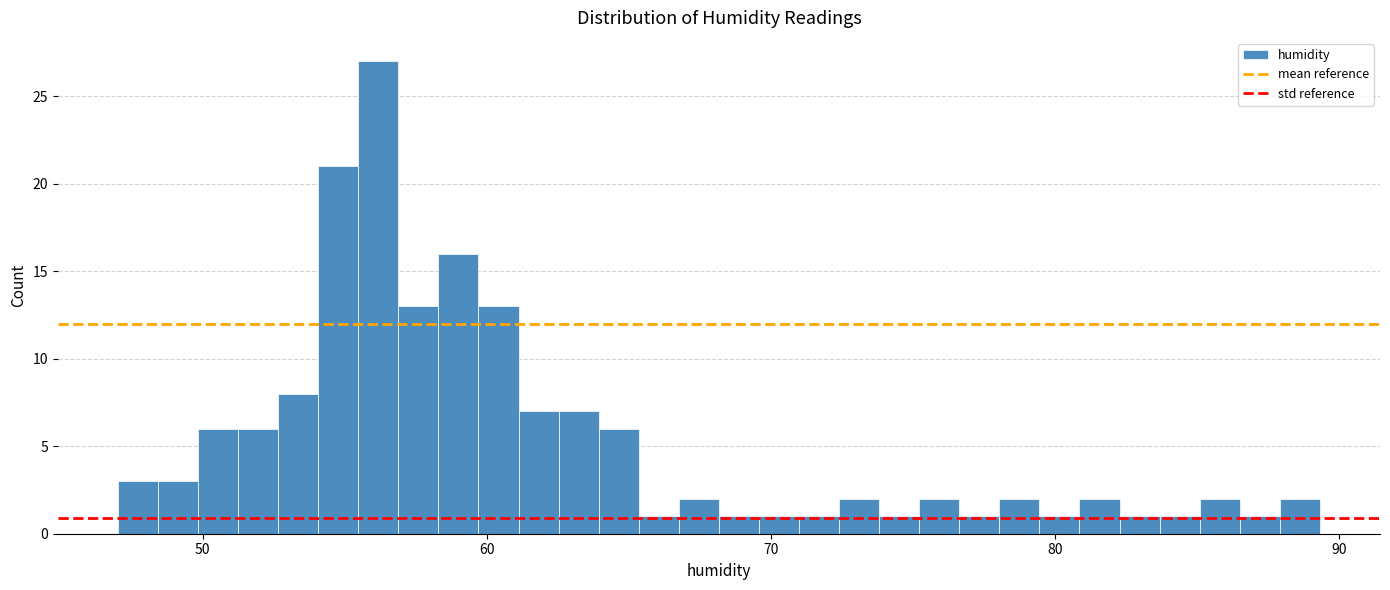

Around what value on the x-axis is the tallest bar? Give the approximate position of its centre, as read against the axis.

56